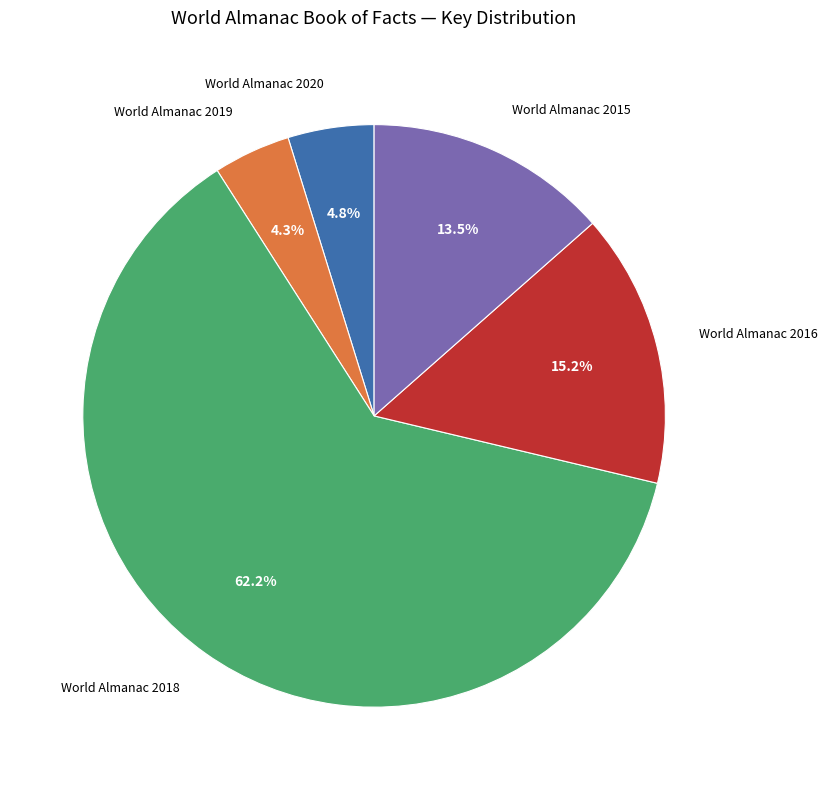

Is there a majority slice in this chart?

Yes